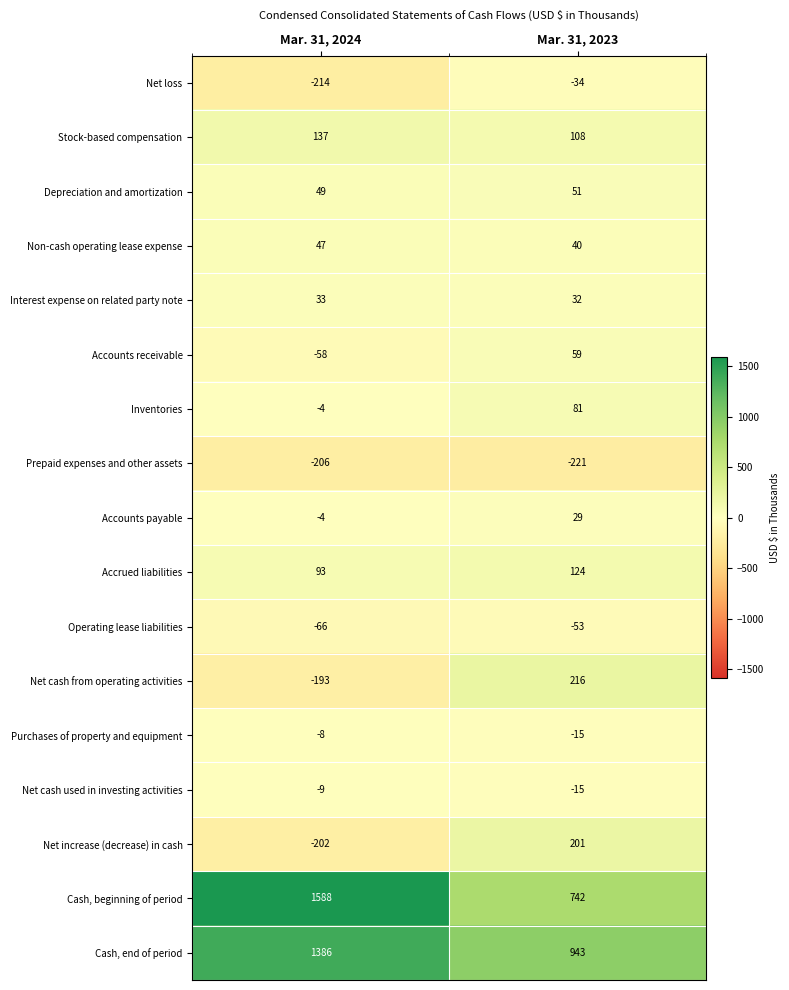

What is the difference between the Net cash used in investing activities values at Mar. 31, 2023 and Mar. 31, 2024?

6